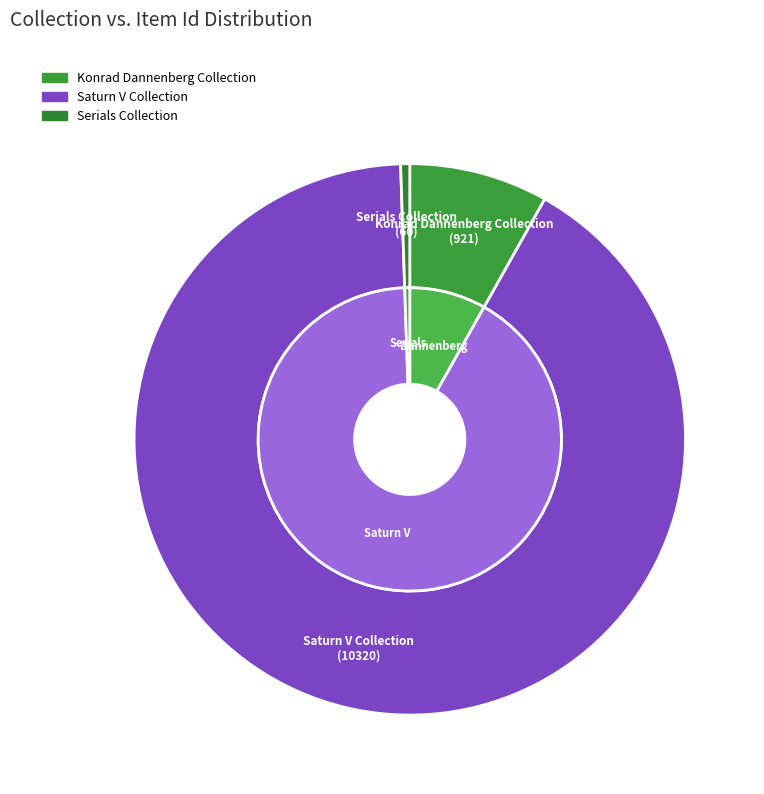

Which category has the biggest portion of the pie?

Saturn V Collection